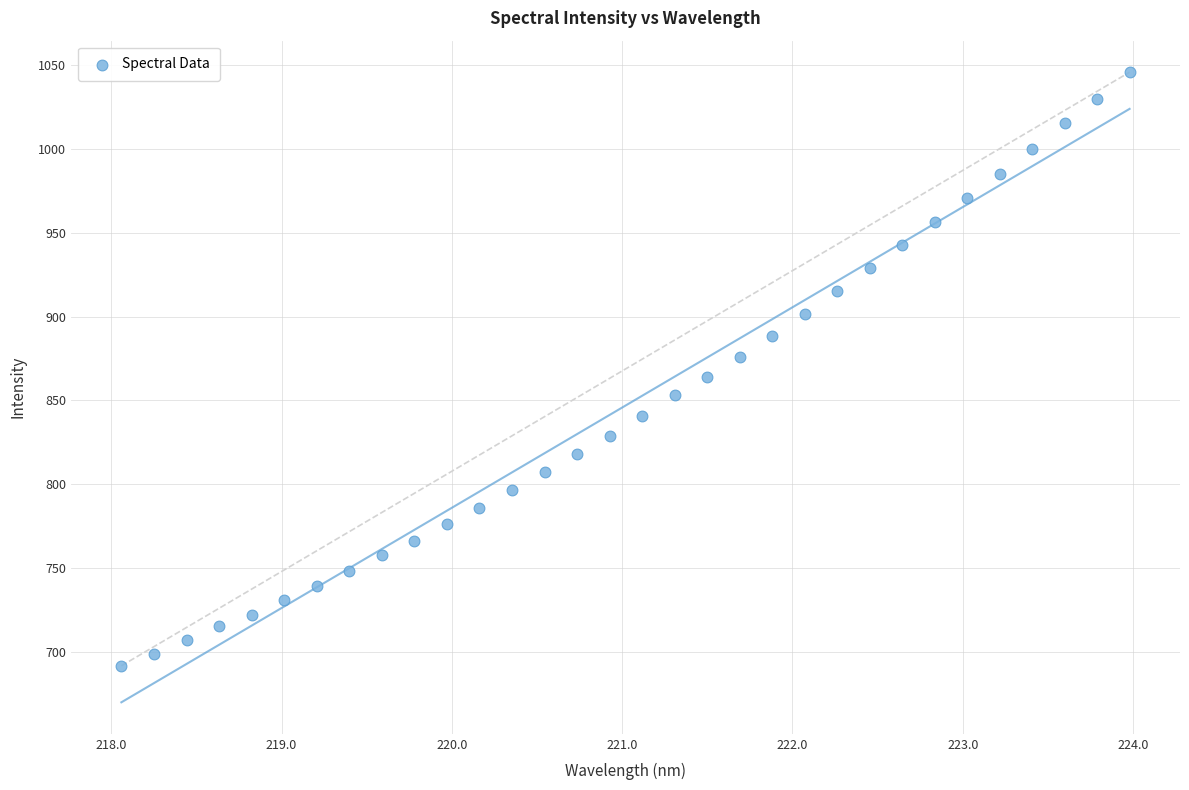

What is the range of Y values (max minus min)?

353.6